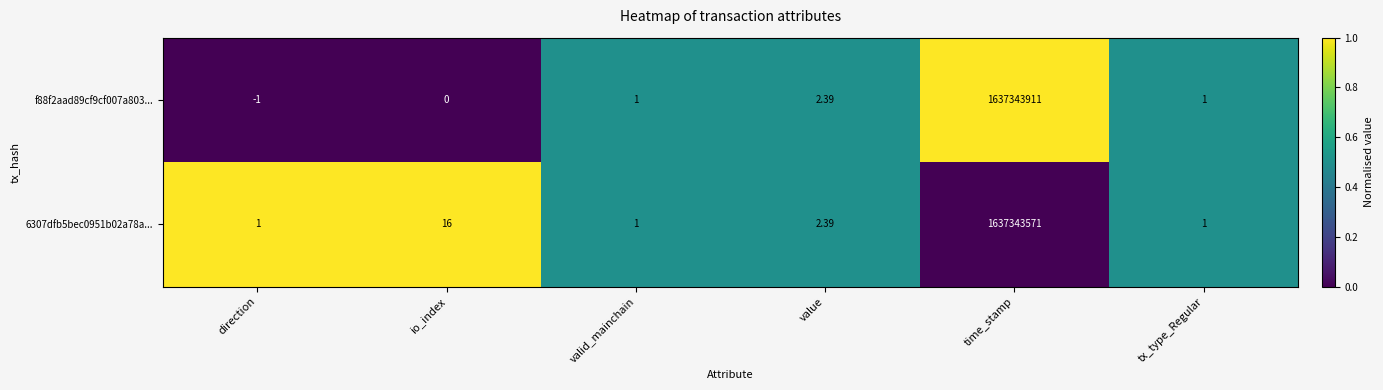

What is the maximum value shown in the chart?

1637343911.0